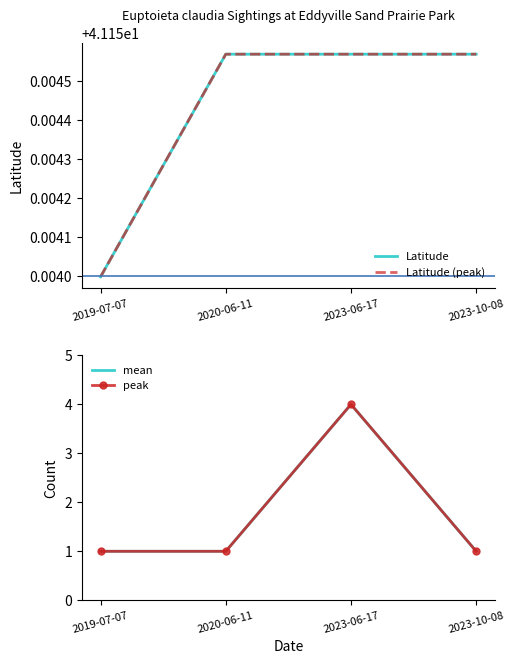

Which series has the largest range (max minus min)?

mean